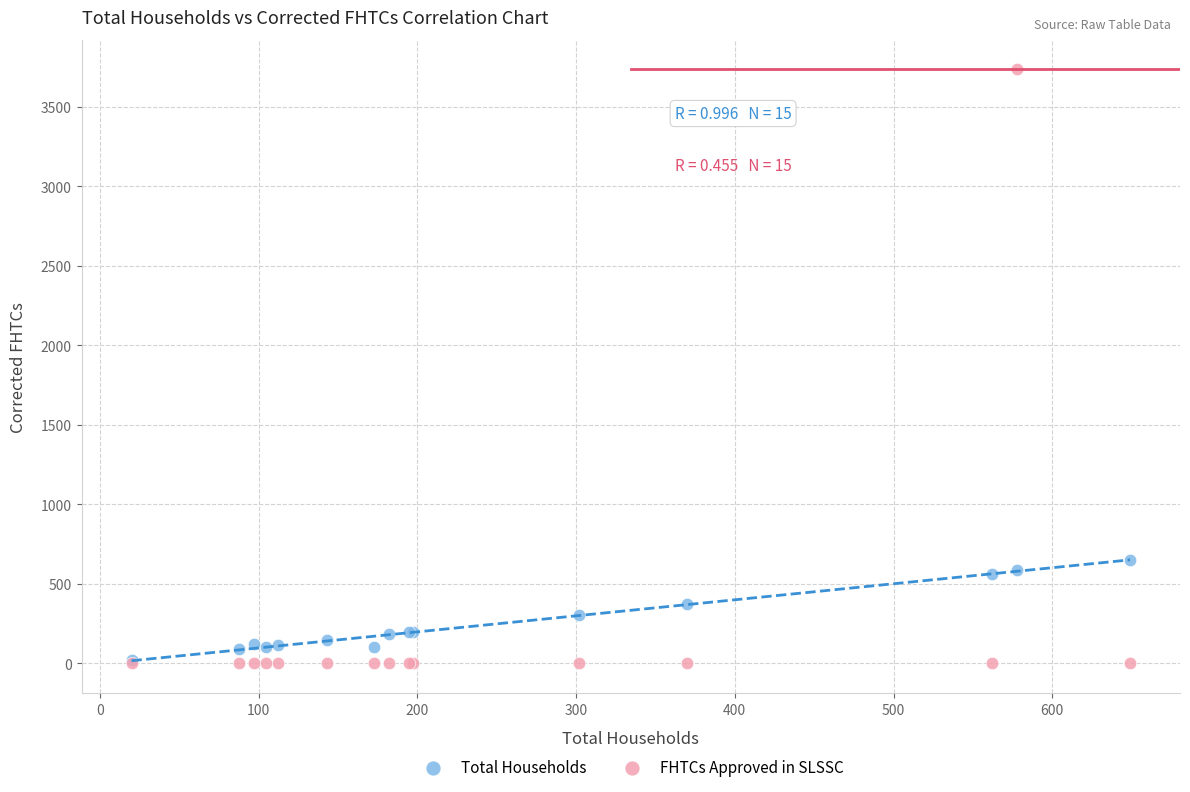

Across all series, what Y value is closest to 1868?

650